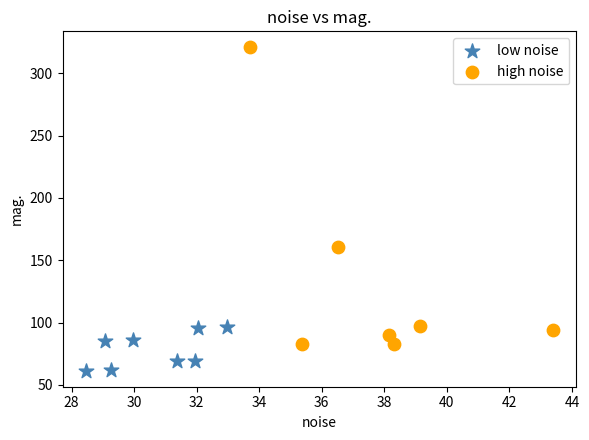

Which series has the largest Y range (max minus min)?

high noise